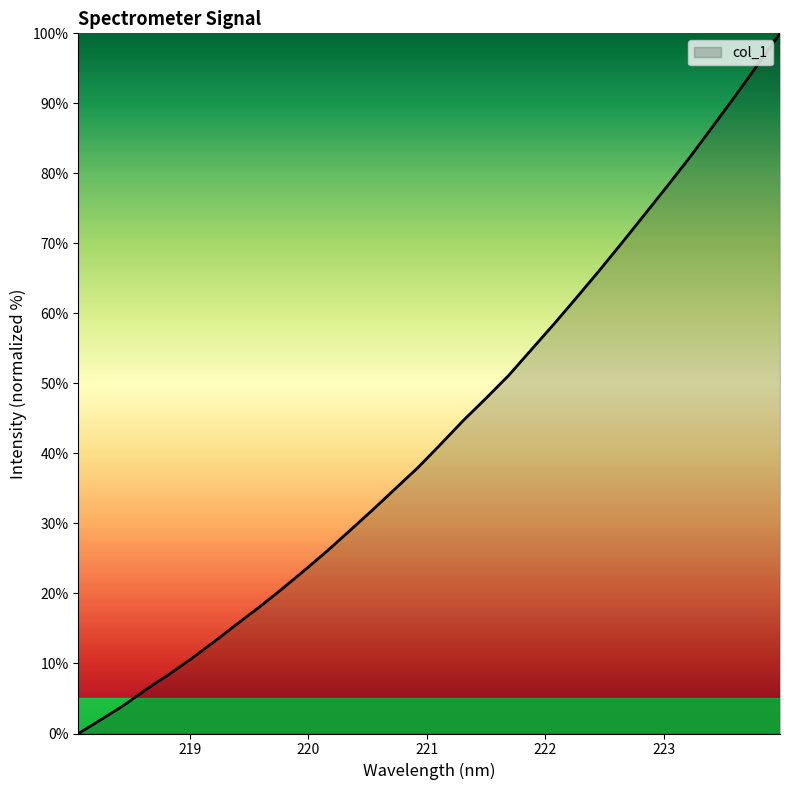

How many series are shown in this chart?

1